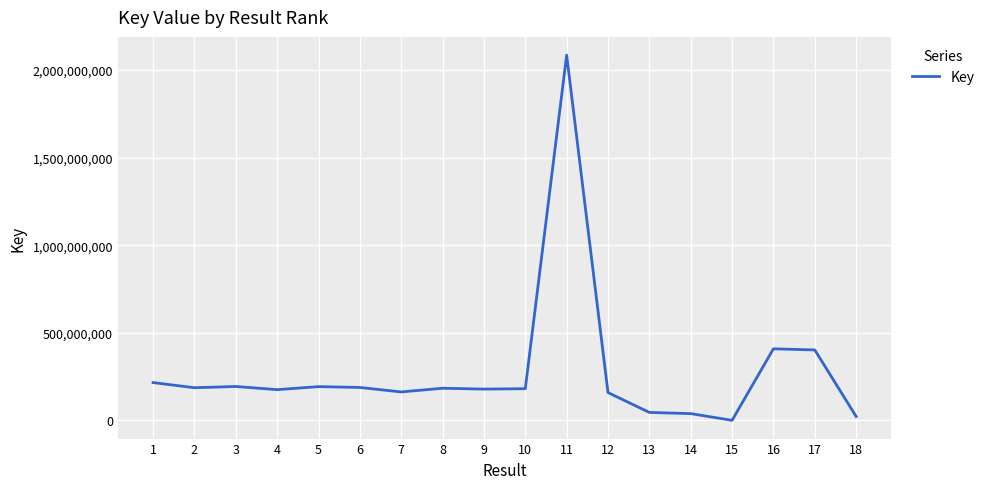

What is the maximum value shown in the chart?

2084717104